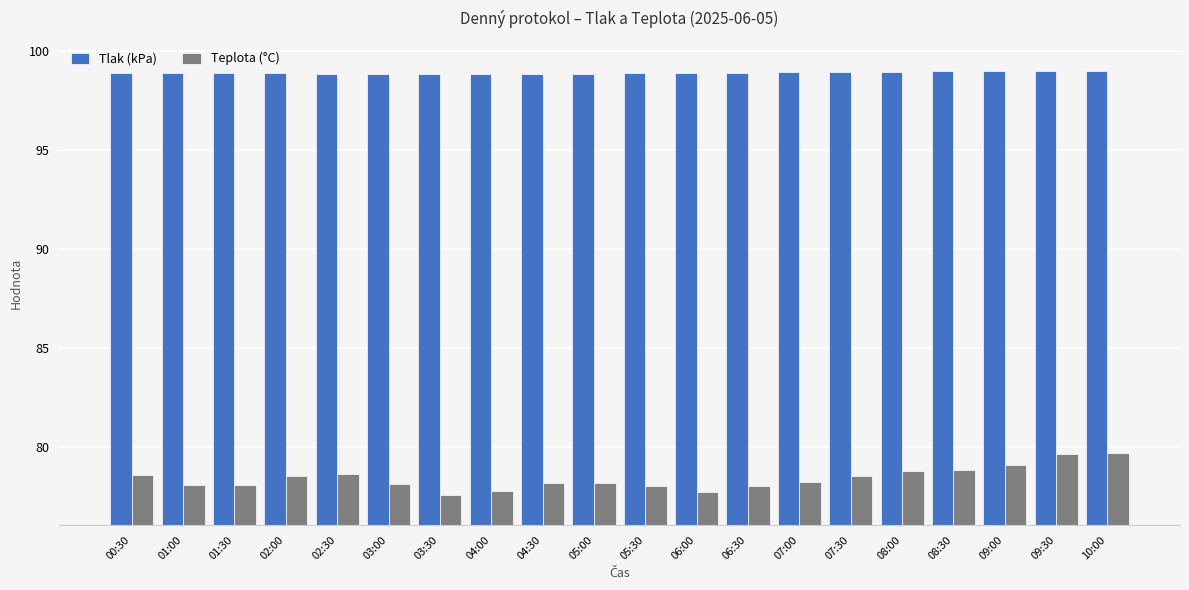

What is the smallest value displayed?

77.6